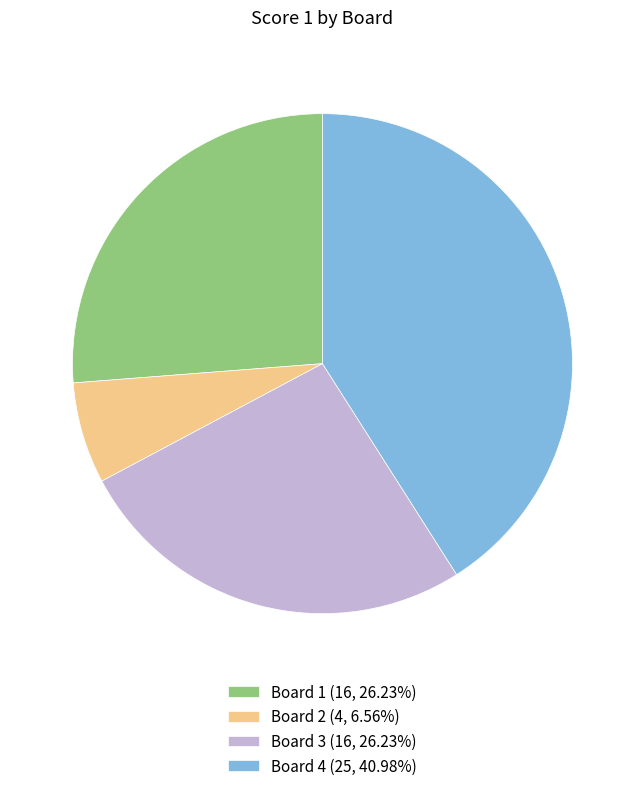

What is the ratio of the value at Board 3 (16, 26.23%) to the value at Board 1 (16, 26.23%)?

1.0